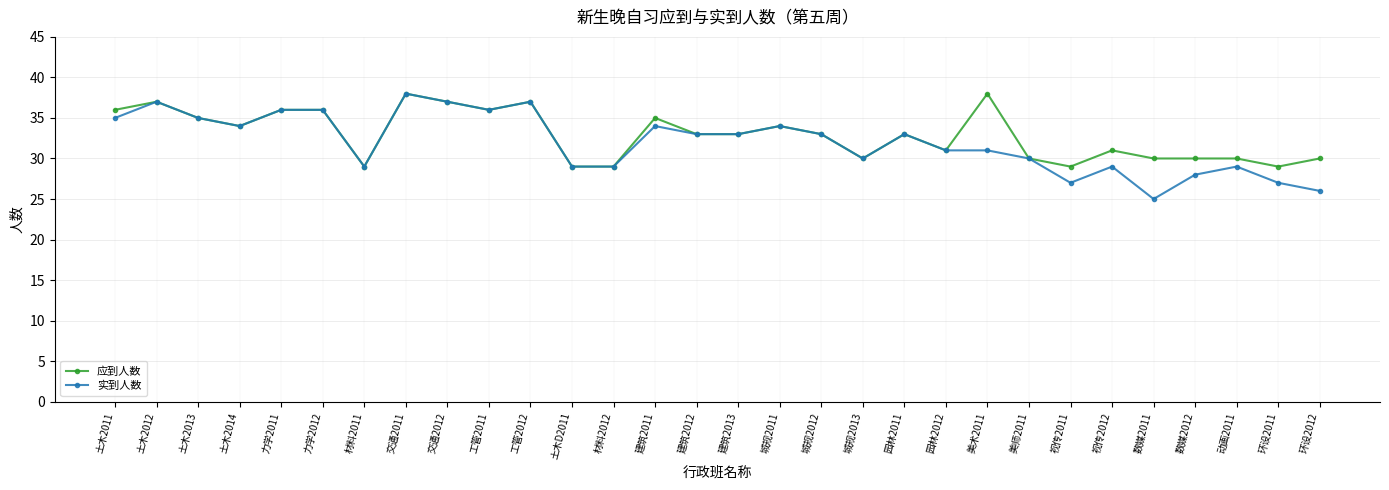

What is the total value across all series at 力学2012?

72